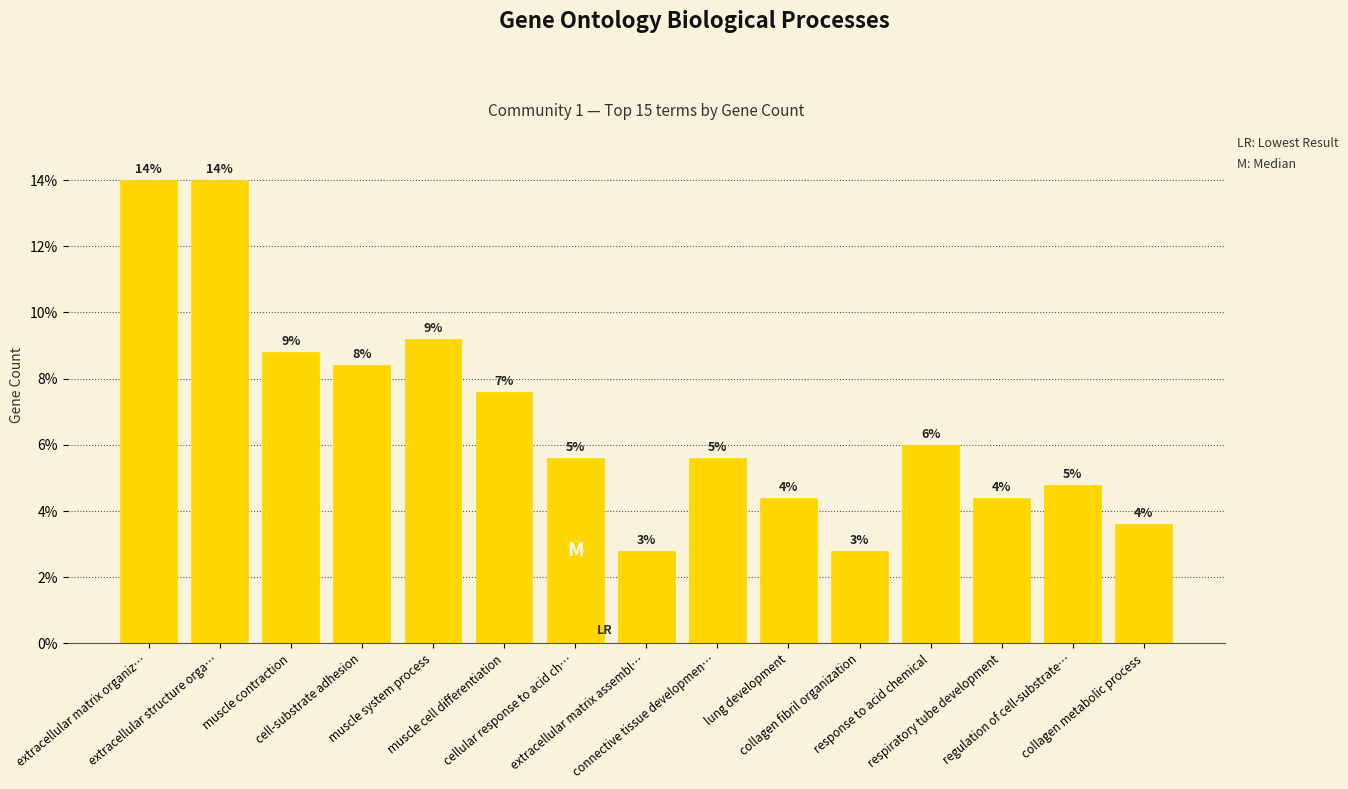

Reading left to right, list all the values displayed in this chart.

extracellular matrix organiz…=35	extracellular structure orga…=35	muscle contraction=22	cell-substrate adhesion=21	muscle system process=23	muscle cell differentiation=19	cellular response to acid ch…=14	extracellular matrix assembl…=7	connective tissue developmen…=14	lung development=11	collagen fibril organization=7	response to acid chemical=15	respiratory tube development=11	regulation of cell-substrate…=12	collagen metabolic process=9